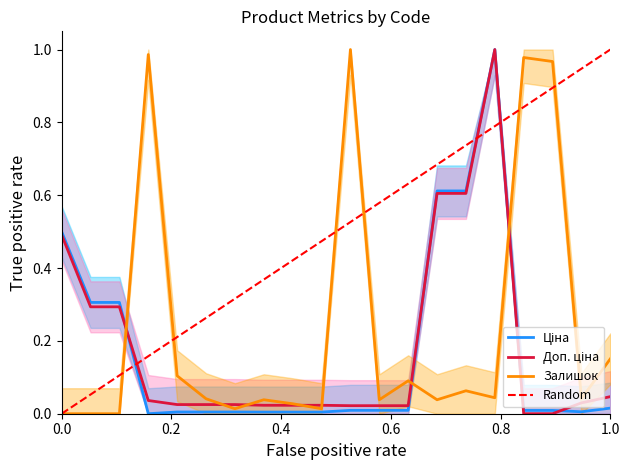

True or false: Ціна has more than 1 points higher than both neighbors.

False